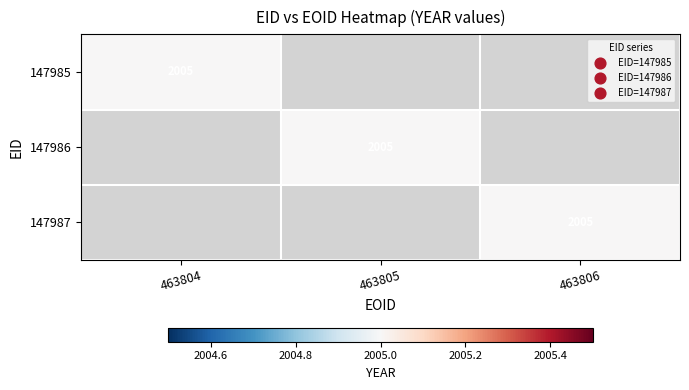

Reading left to right, transcribe all the data shown in this chart.

147985: 0=2005	1=0	2=0
147986: 0=0	1=2005	2=0
147987: 0=0	1=0	2=2005